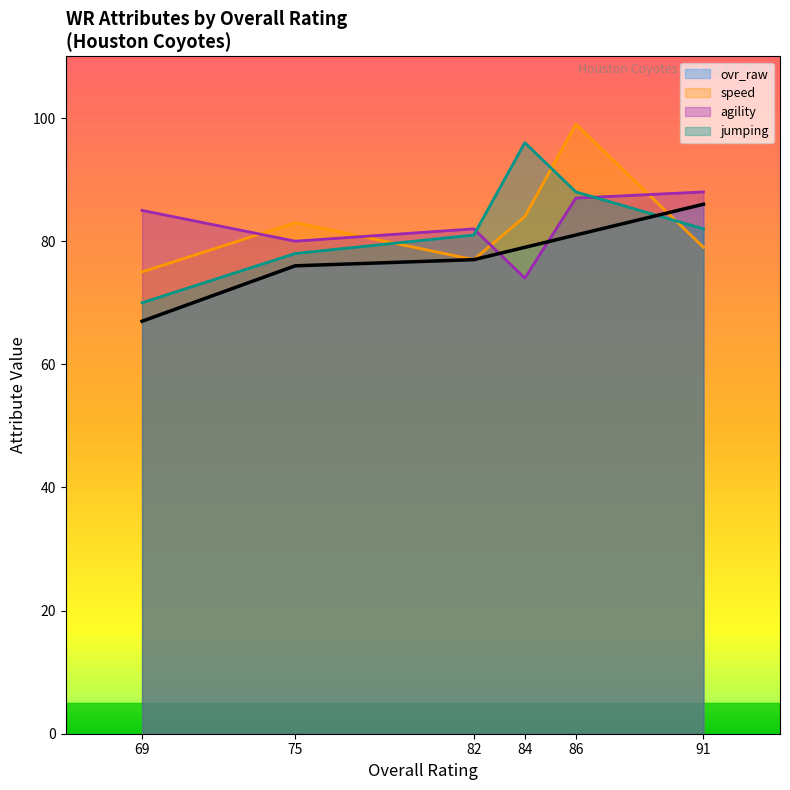

List the labels in order of speed value, smallest first.

69, 82, 91, 75, 84, 86